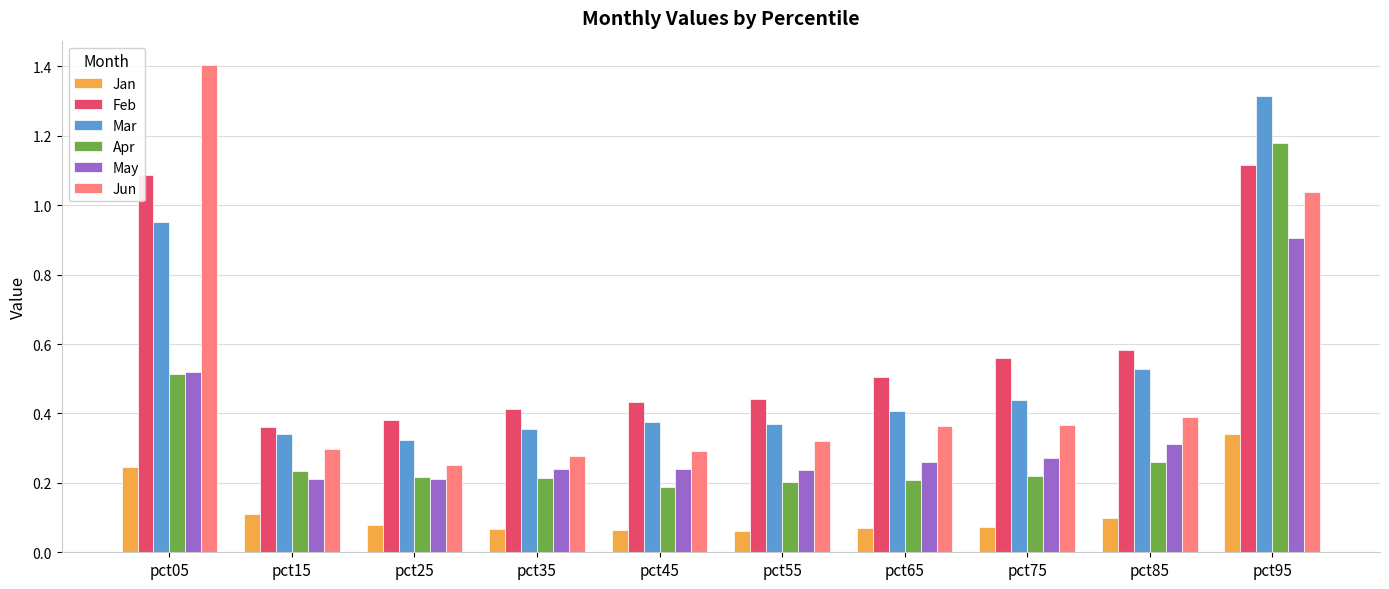

How many bars are there in total?

60